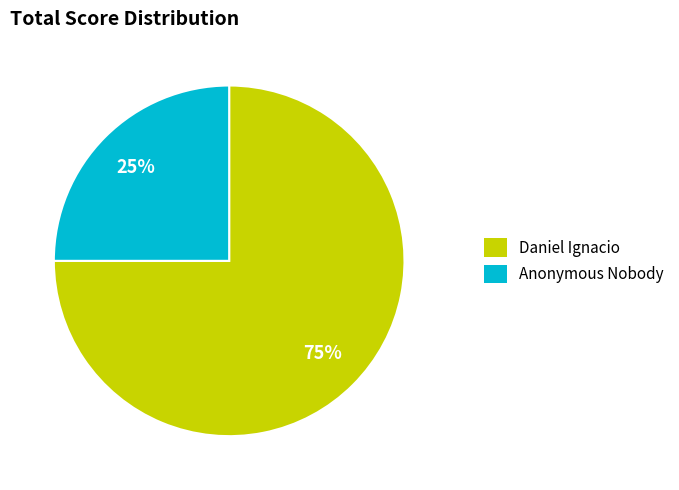

Approximately how many times larger is the value at Anonymous Nobody compared to Daniel Ignacio?

0.3